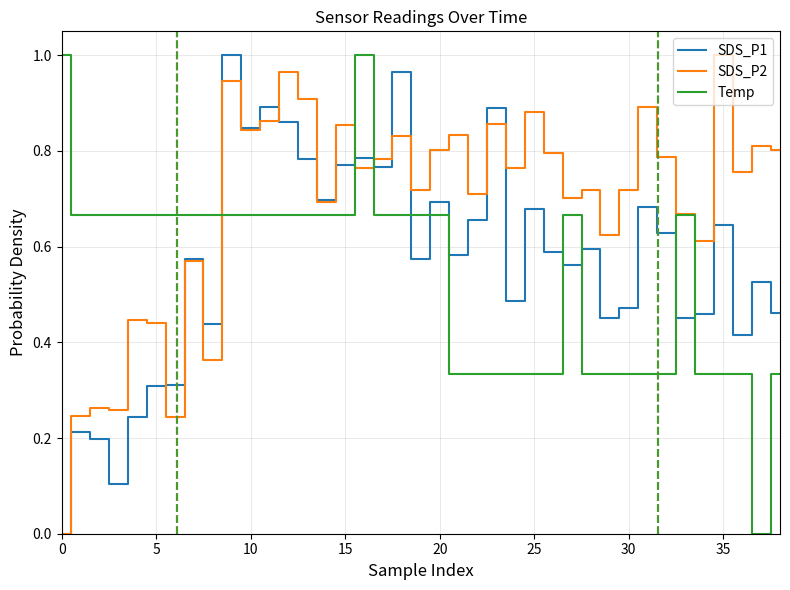

Does the chart display data point markers on the line(s)?

No